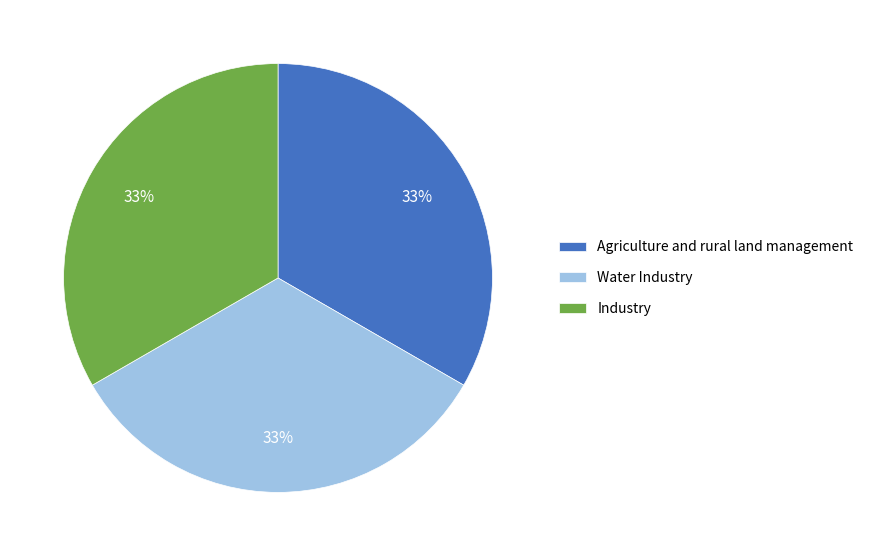

Approximately how many times larger is the value at Agriculture and rural land management compared to Water Industry?

1.0